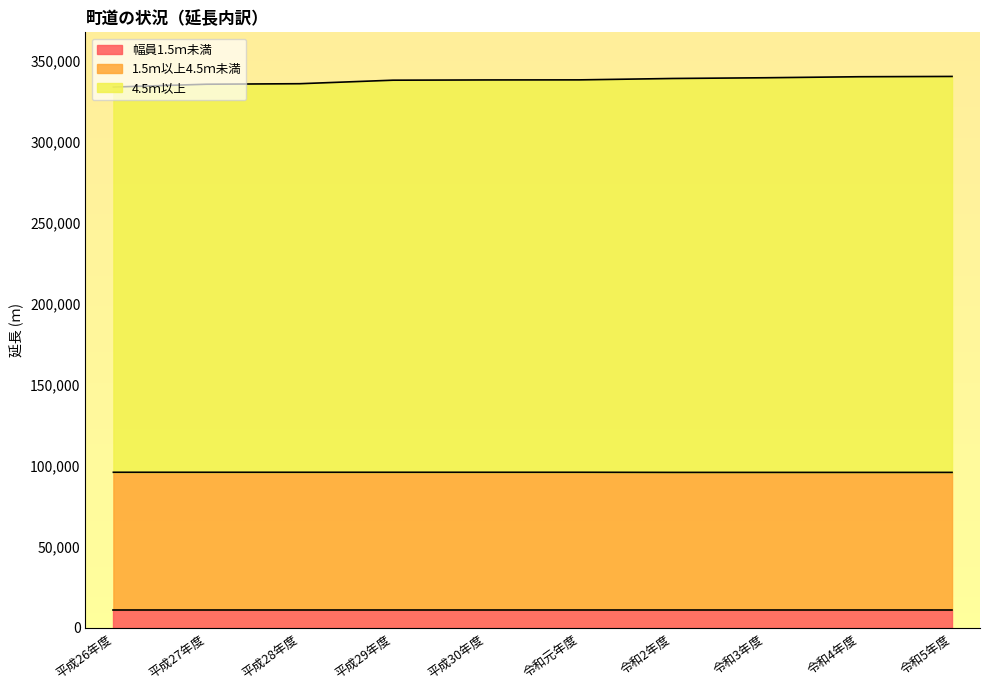

Which series changed the most between 平成27年度 and 令和3年度?

4.5ｍ以上